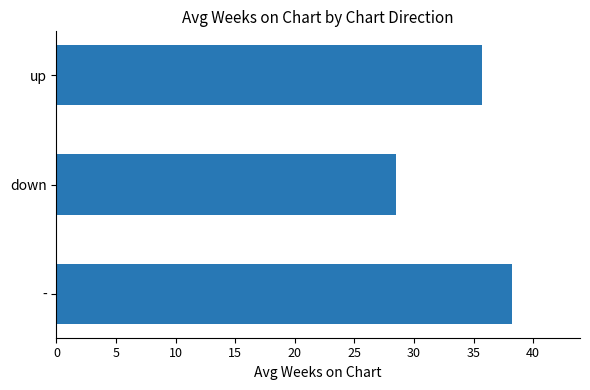

Count the number of categories in the chart.

3